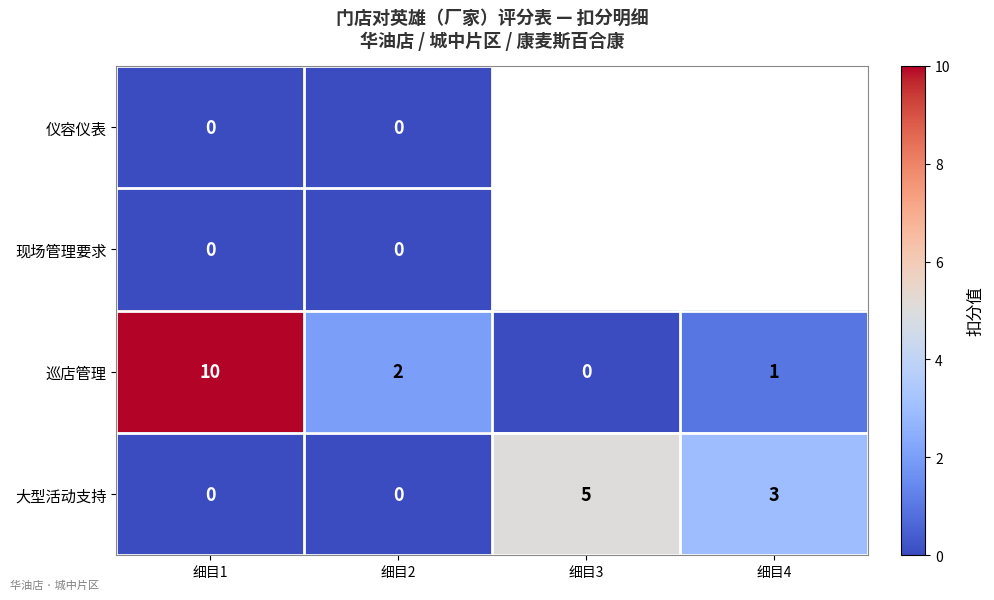

The value of 巡店管理 at 细目4 is 2. True or false?

False